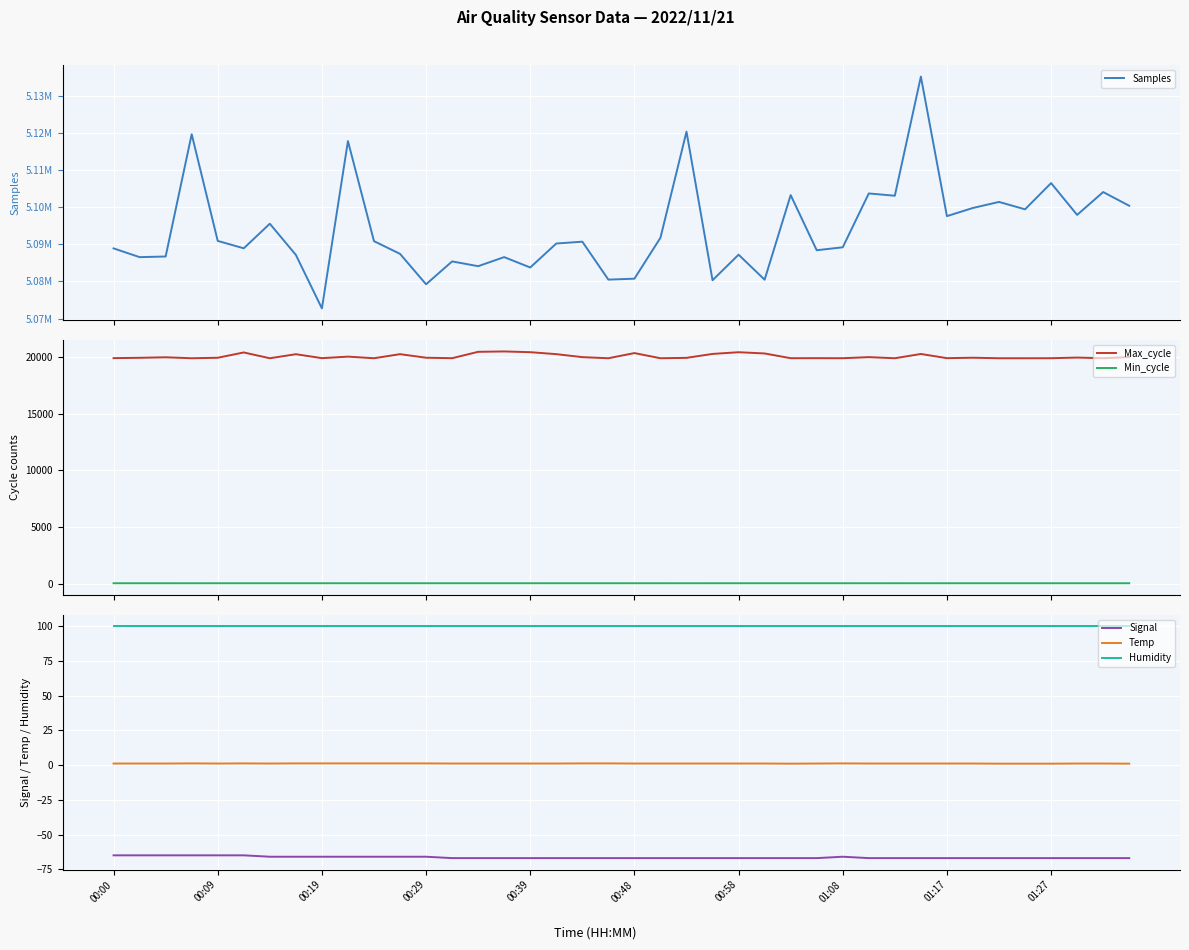

Does the chart display data point markers on the line(s)?

No